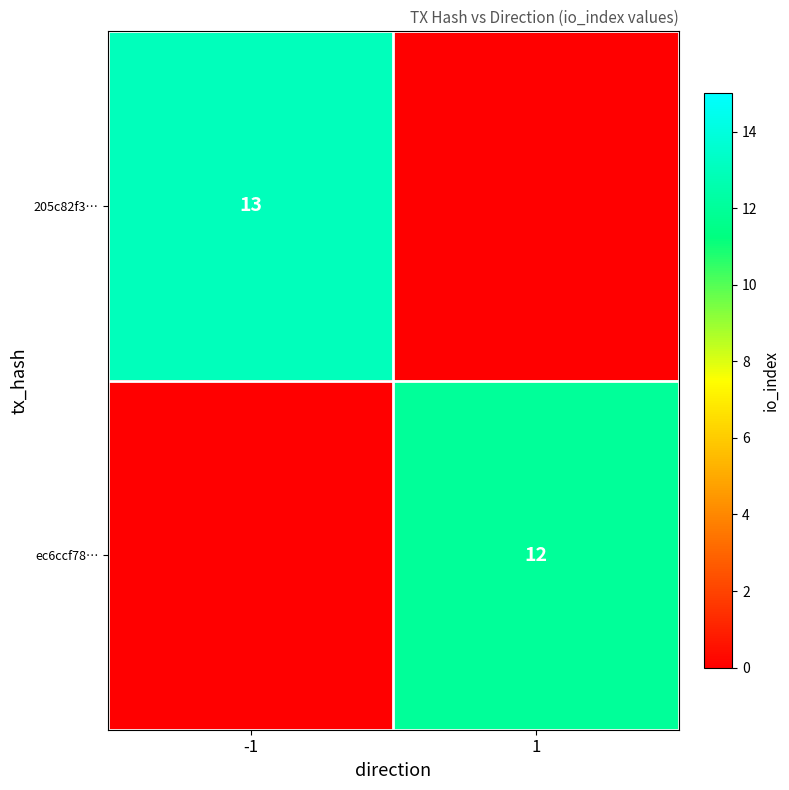

Which category has the lowest value across all series?

1